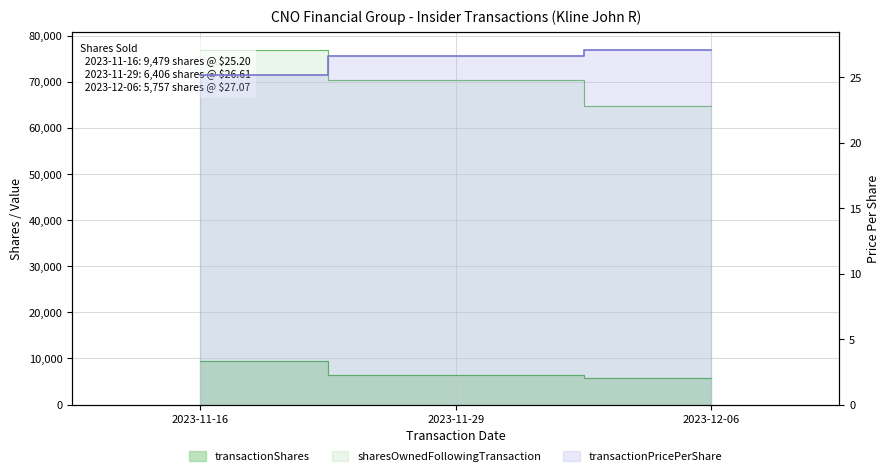

What is the difference between the maximum and minimum values?

1.9